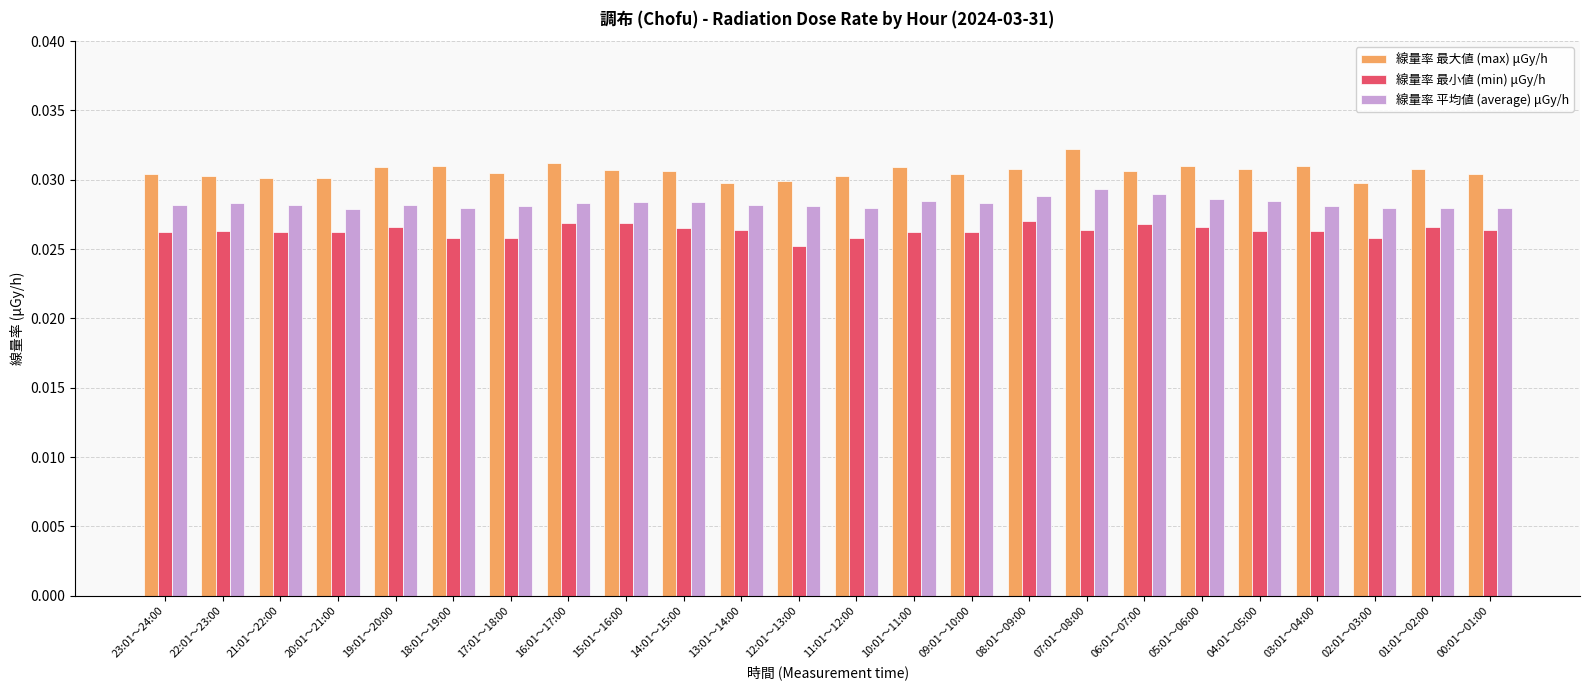

Which series has the widest spread of values?

線量率 最大値 (max) μGy/h